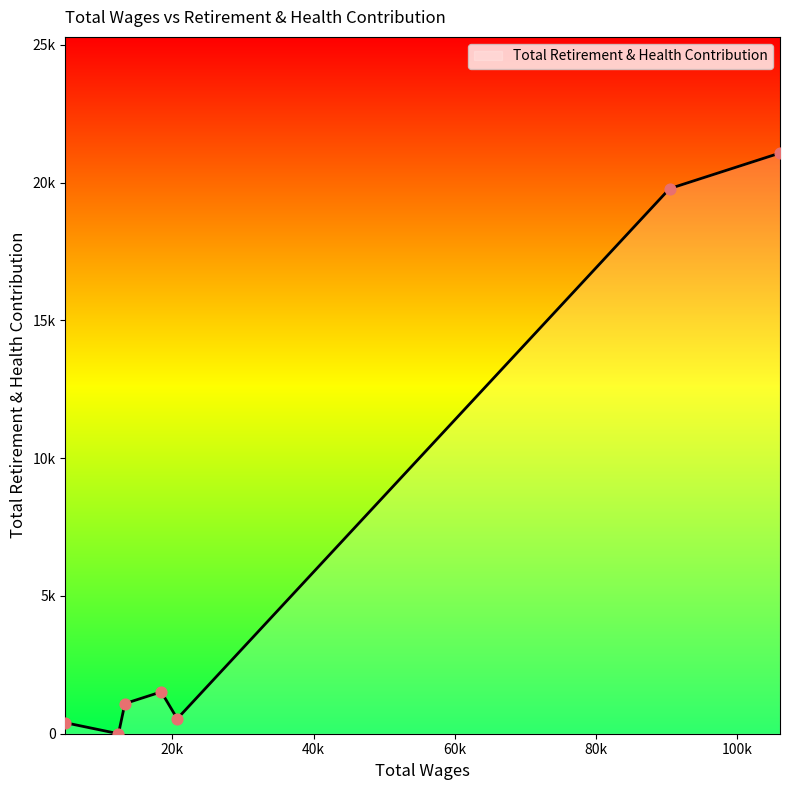

Does the chart have visible grid lines?

No